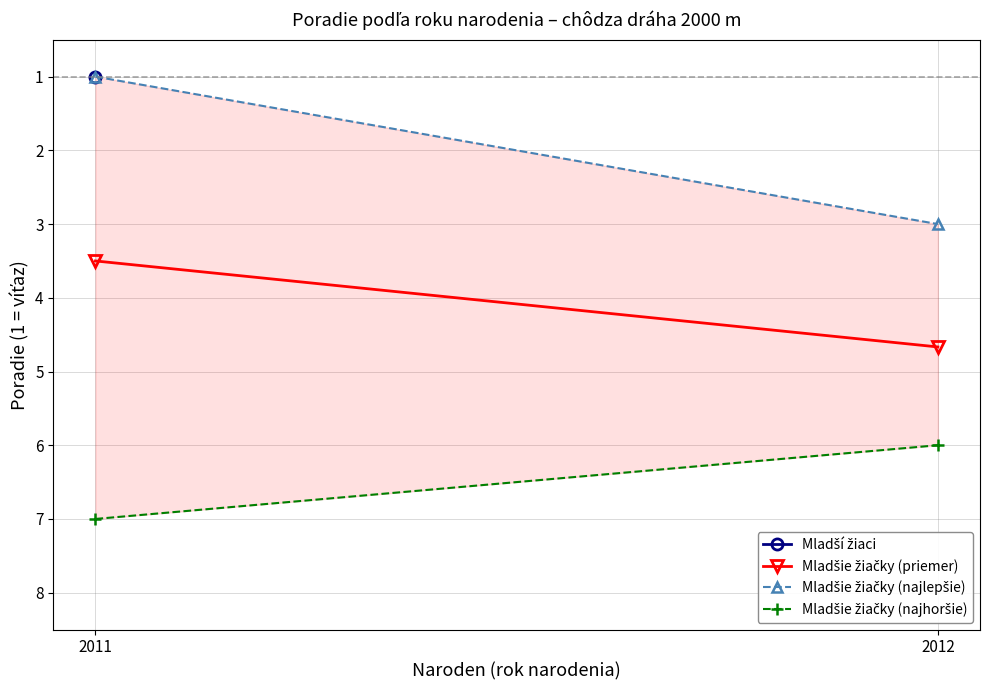

What is the value of the Mladšie žiačky (najlepšie) point at the 1st from the left?

1.0